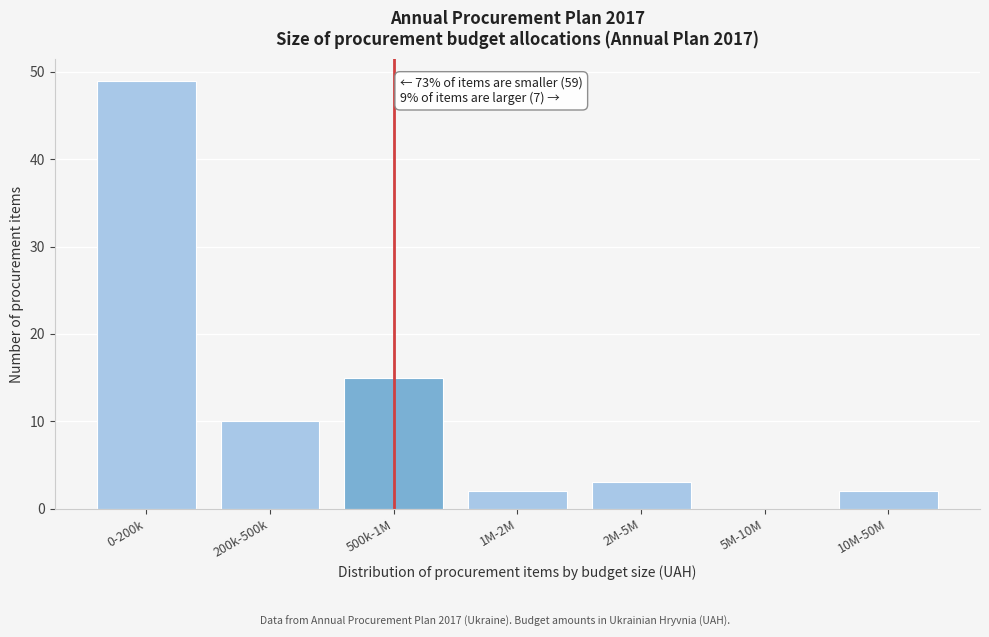

Reading right to left, list all the values displayed in this chart.

10M-50M=2	5M-10M=0	2M-5M=3	1M-2M=2	500k-1M=15	200k-500k=10	0-200k=49